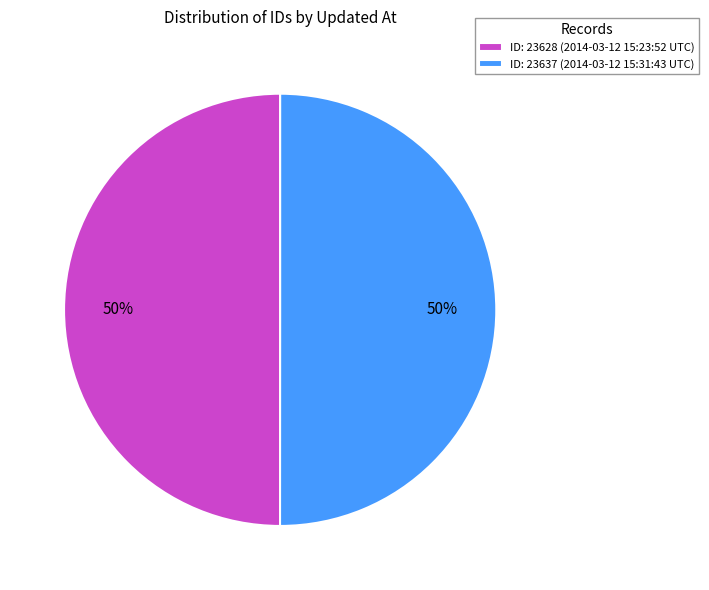

True or false: ID: 23628 (2014-03-12 15:23:52 UTC) accounts for 38% of the total.

False